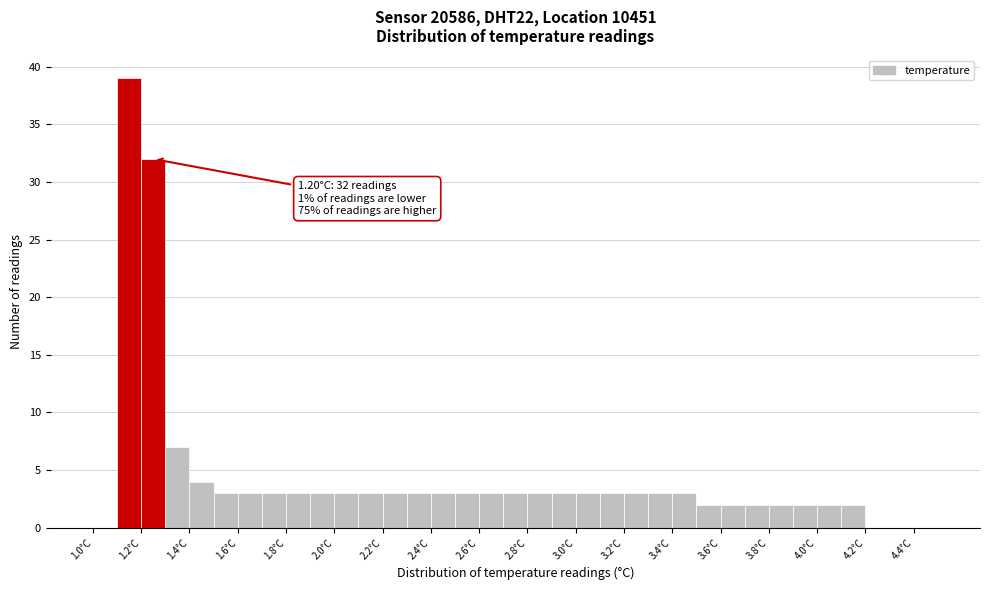

Over which range of the x-axis is the bar tallest?

1.1 to 1.2